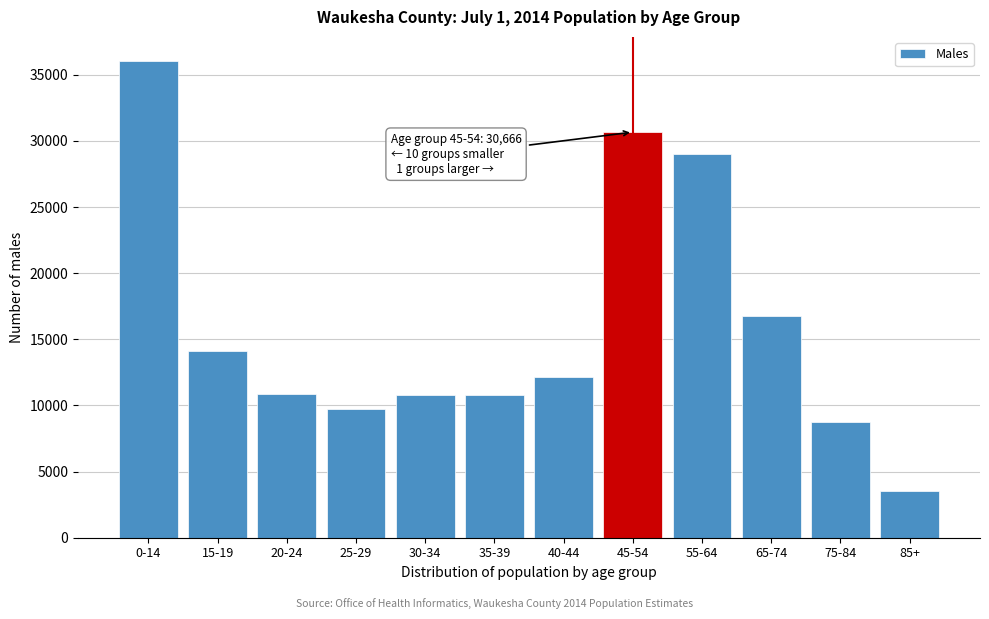

Is it true that the value at 20-24 is 5049?

False